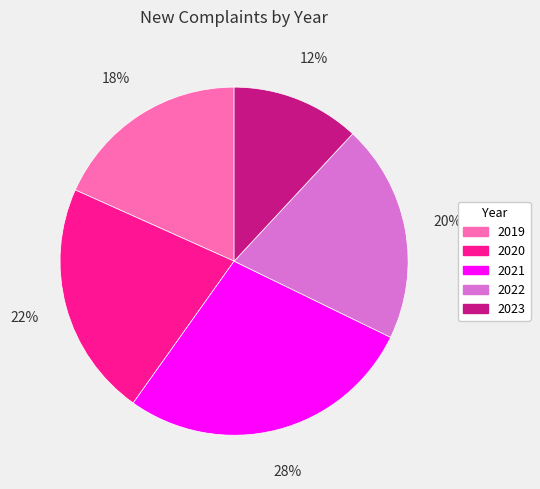

Does 2022 account for over 50% of the chart?

No